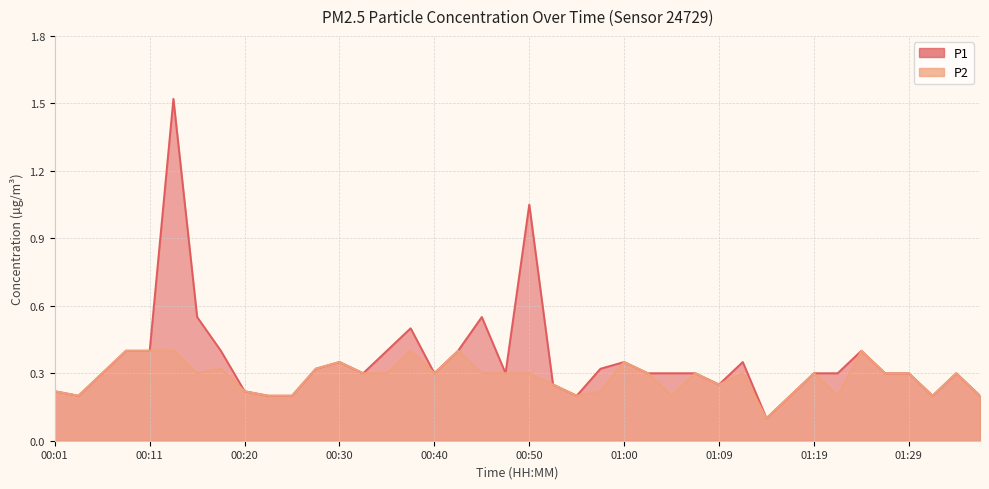

List the labels in order of P2 value, smallest first.

01:14, 00:03, 00:23, 00:25, 00:55, 01:04, 01:17, 01:22, 01:31, 01:36, 00:01, 00:20, 00:57, 00:52, 01:09, 00:06, 00:16, 00:33, 00:35, 00:40, 00:45, 00:47, 00:50, 01:02, 01:07, 01:12, 01:19, 01:26, 01:29, 01:34, 00:18, 00:28, 00:30, 01:00, 00:08, 00:11, 00:13, 00:38, 00:42, 01:24